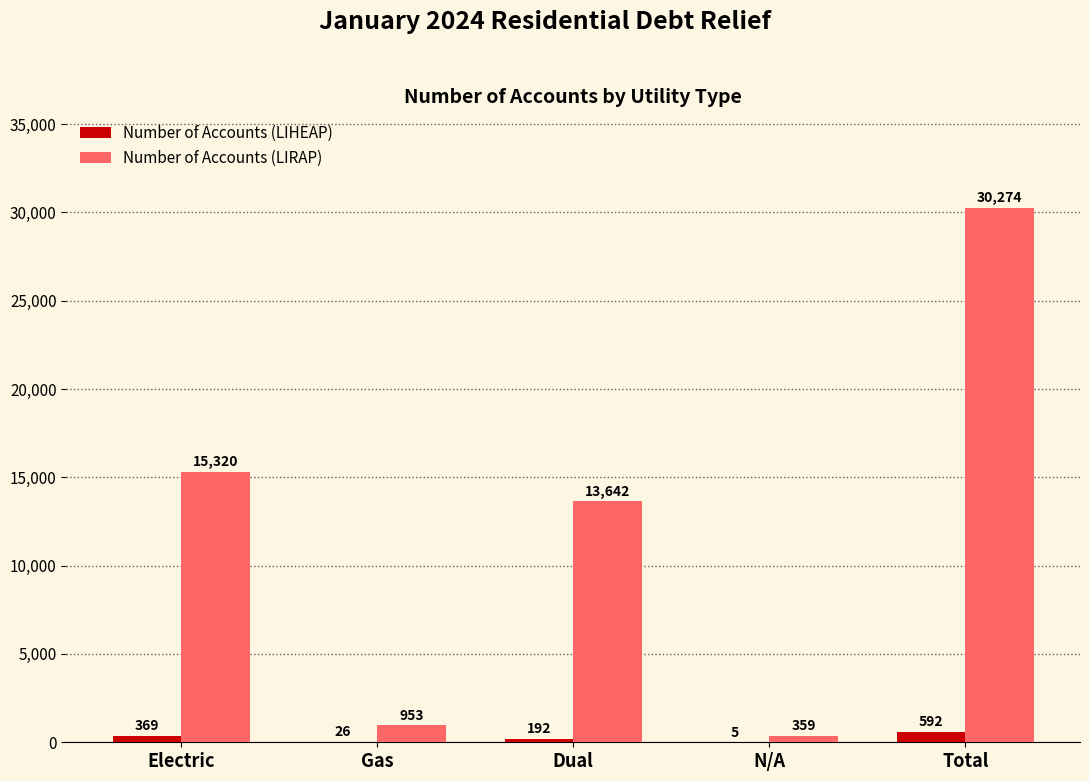

Are the bars grouped side by side (vs. stacked)?

Yes